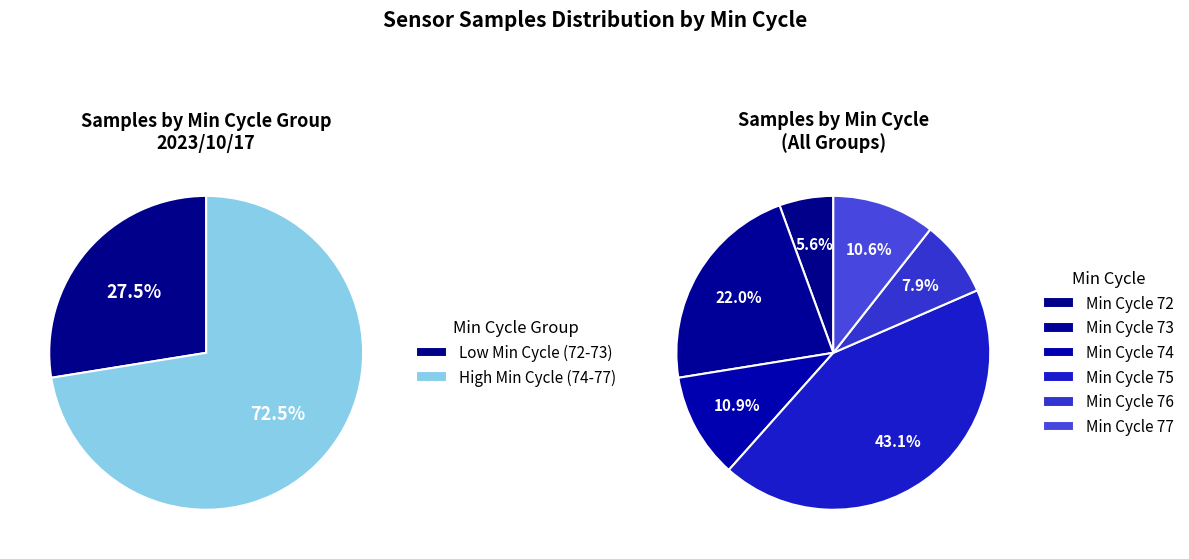

Does 72 represent more than half of the total?

No